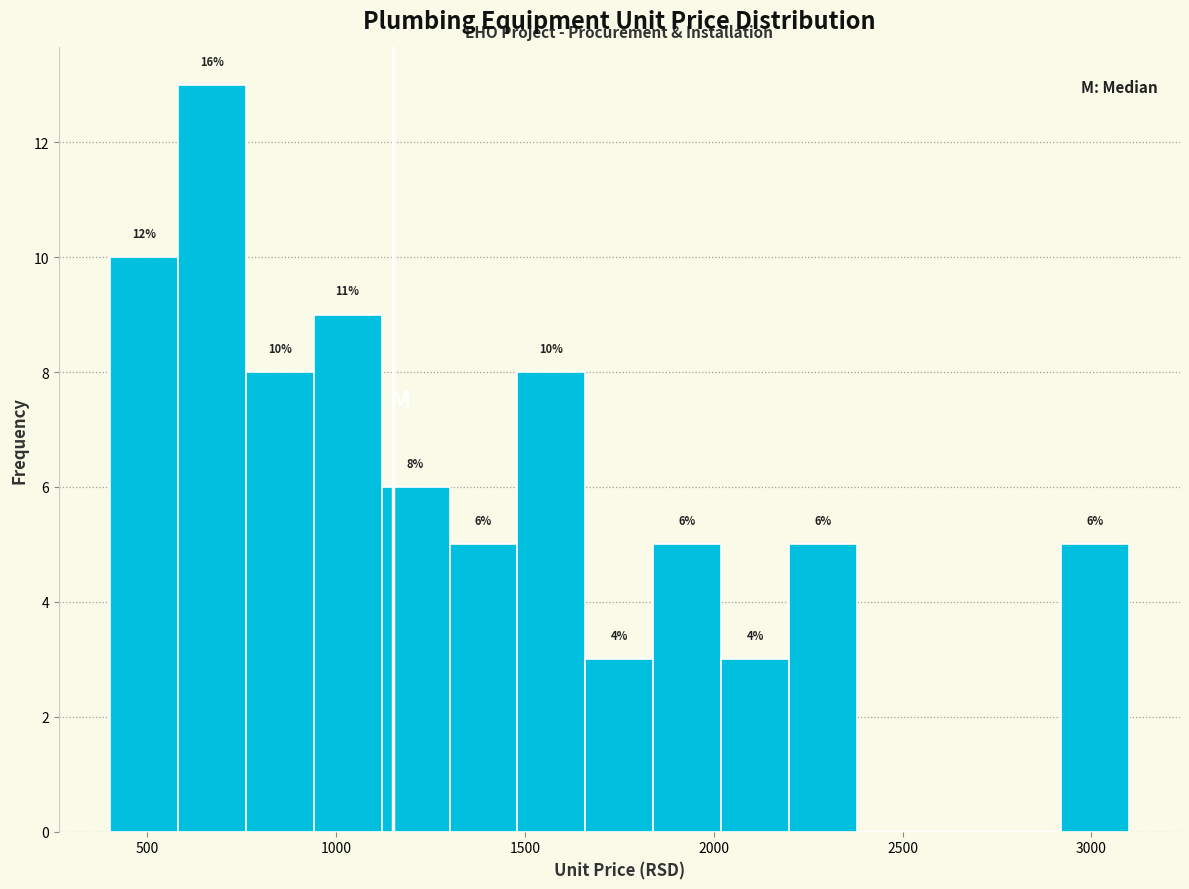

Around what value on the x-axis is the tallest bar? Give the approximate position of its centre, as read against the axis.

650